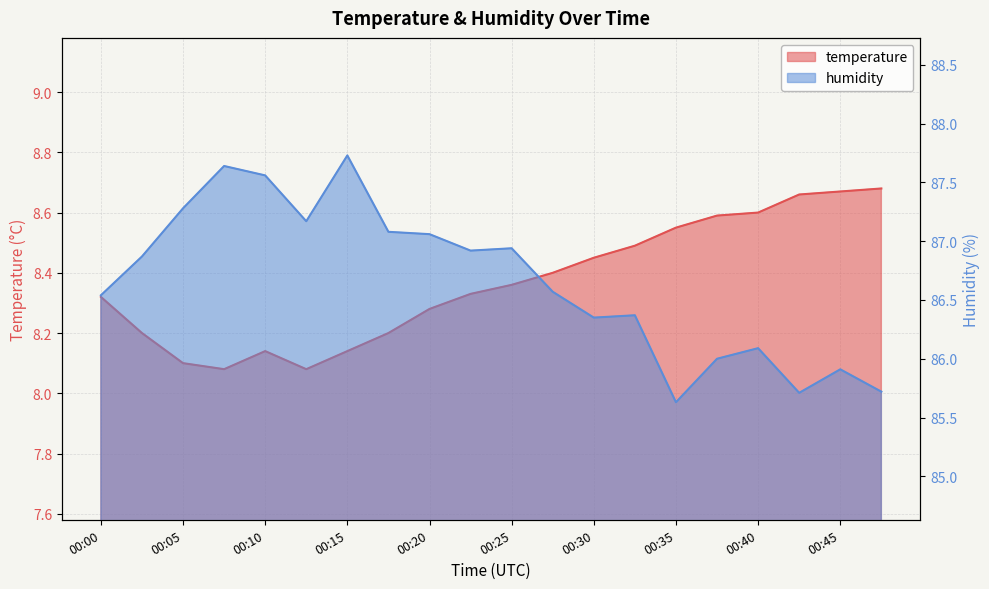

The temperature series shows 5.4 at 00:05. True or false?

False